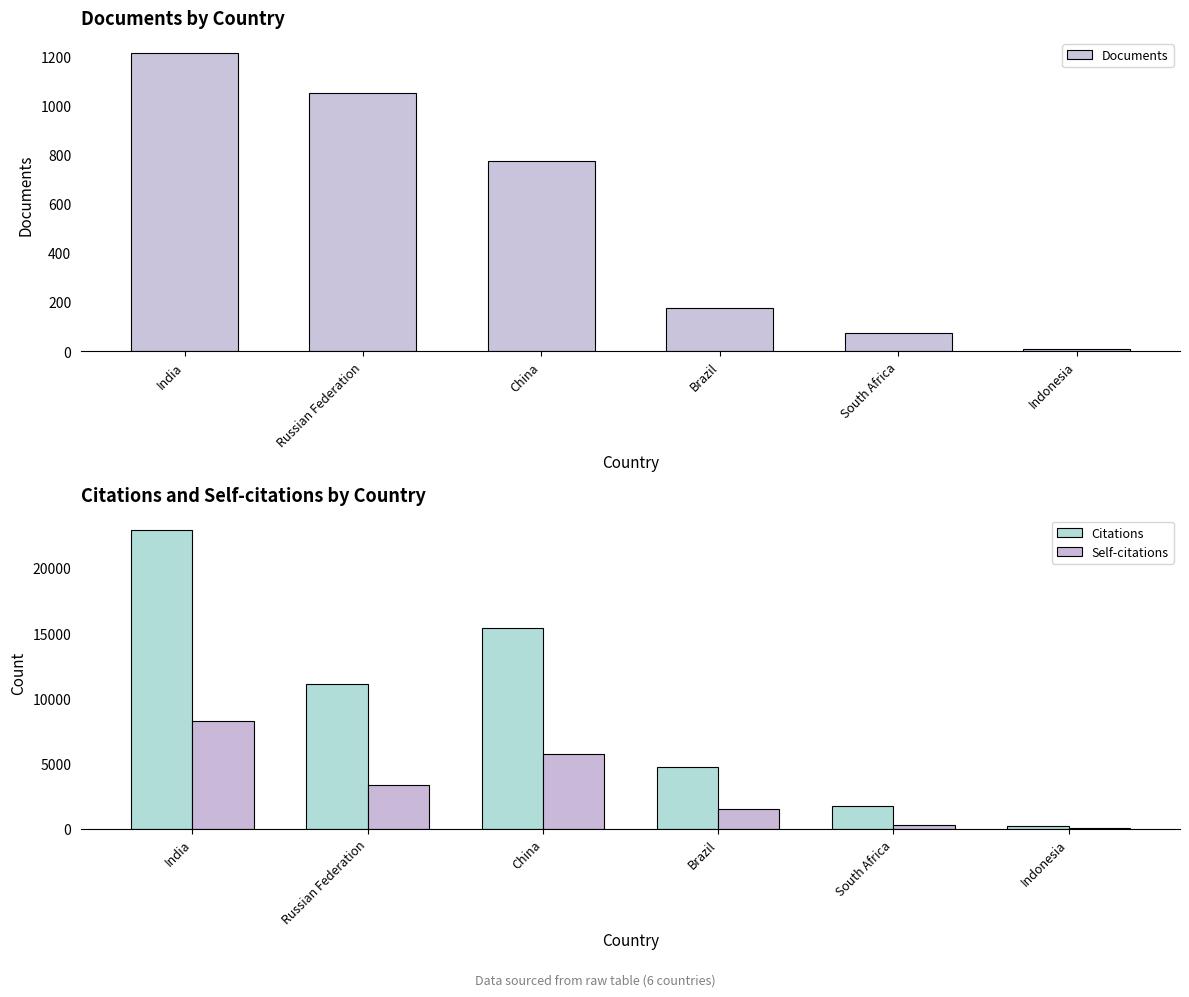

Rank the series by their average value, from highest to lowest.

Citations, Self-citations, Documents